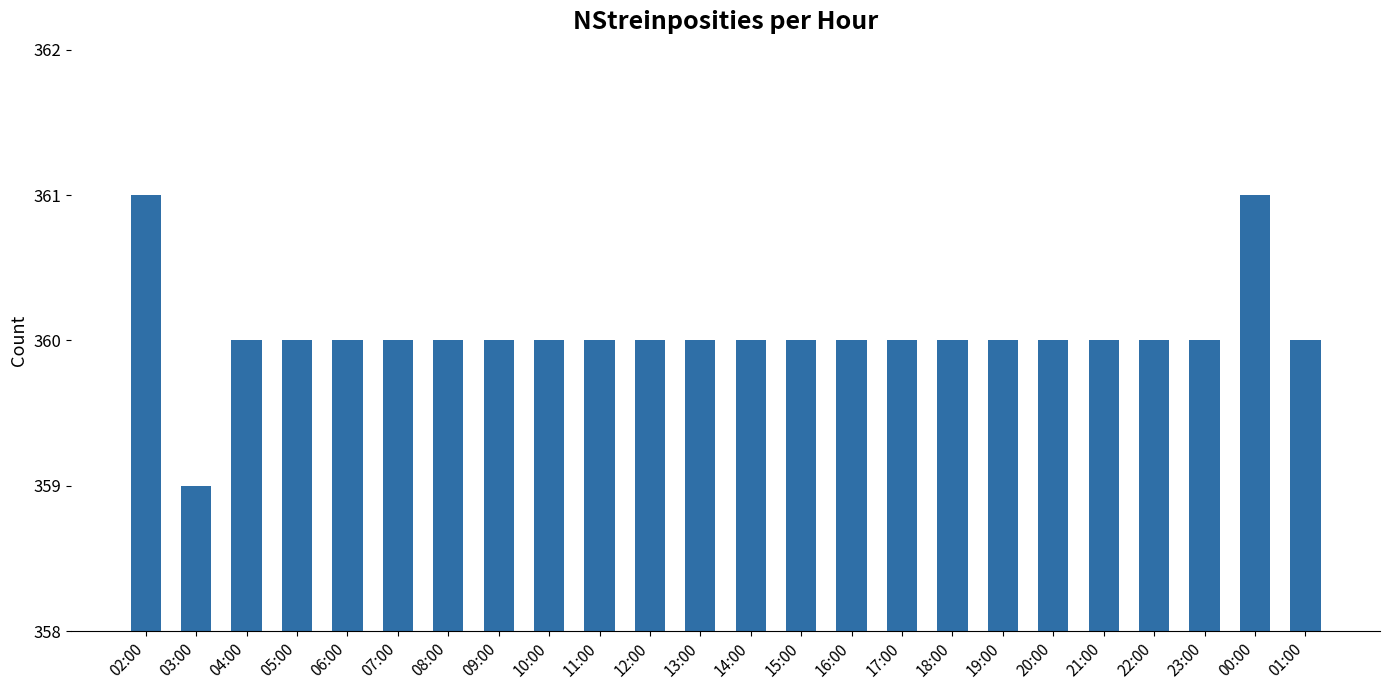

What is the approximate value at 05:00?

360